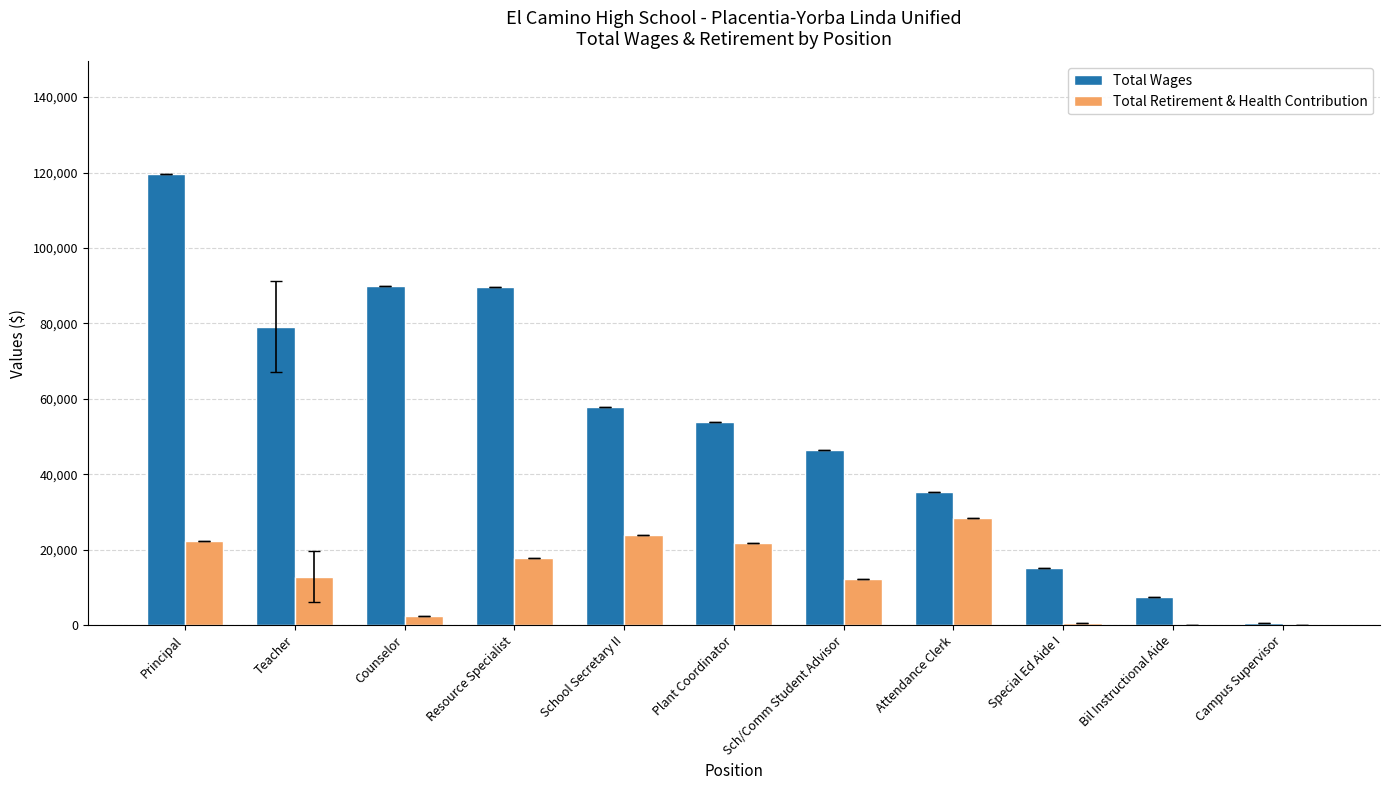

What is the sum of all Total Retirement & Health Contribution values?

142353.2